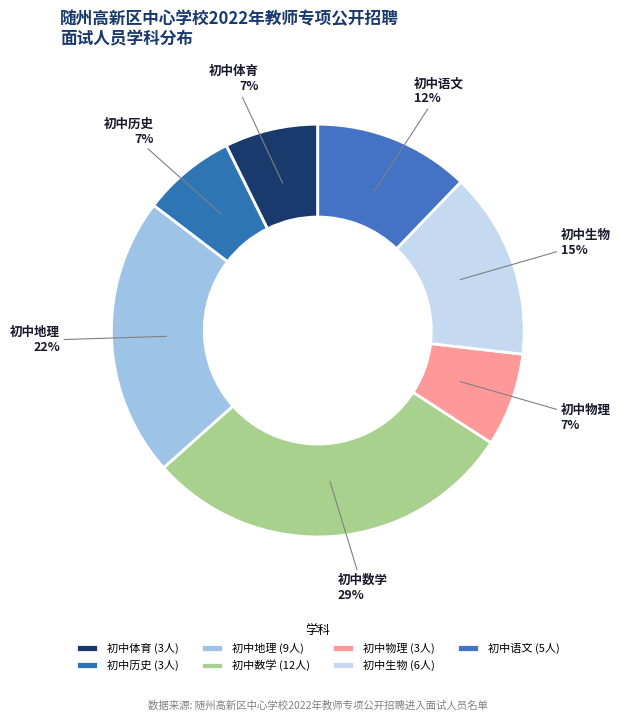

Is there a majority slice in this chart?

No